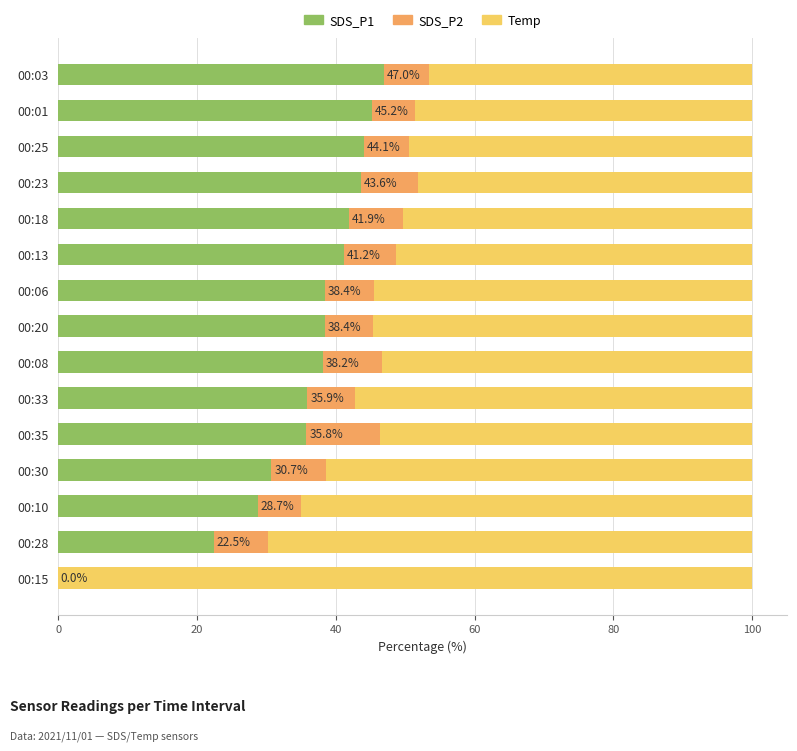

The value of SDS_P1 at 00:13 is 17.5. True or false?

False